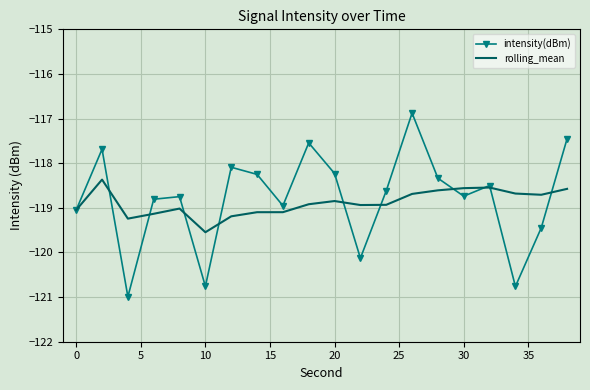

Which series has the widest spread of values?

intensity(dBm)